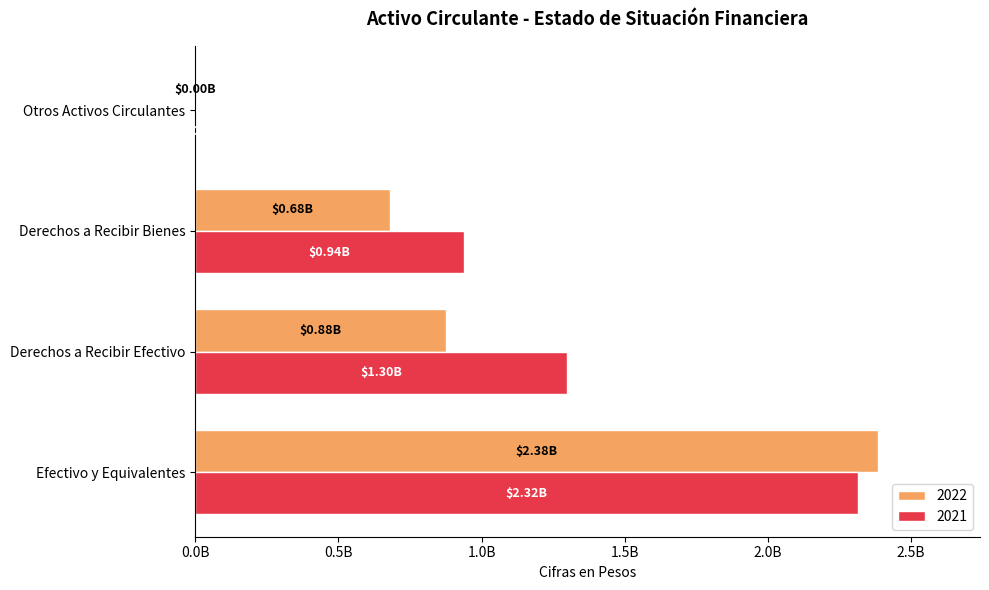

What is the difference between the maximum and second lowest values in the 2021 series?

1377199688